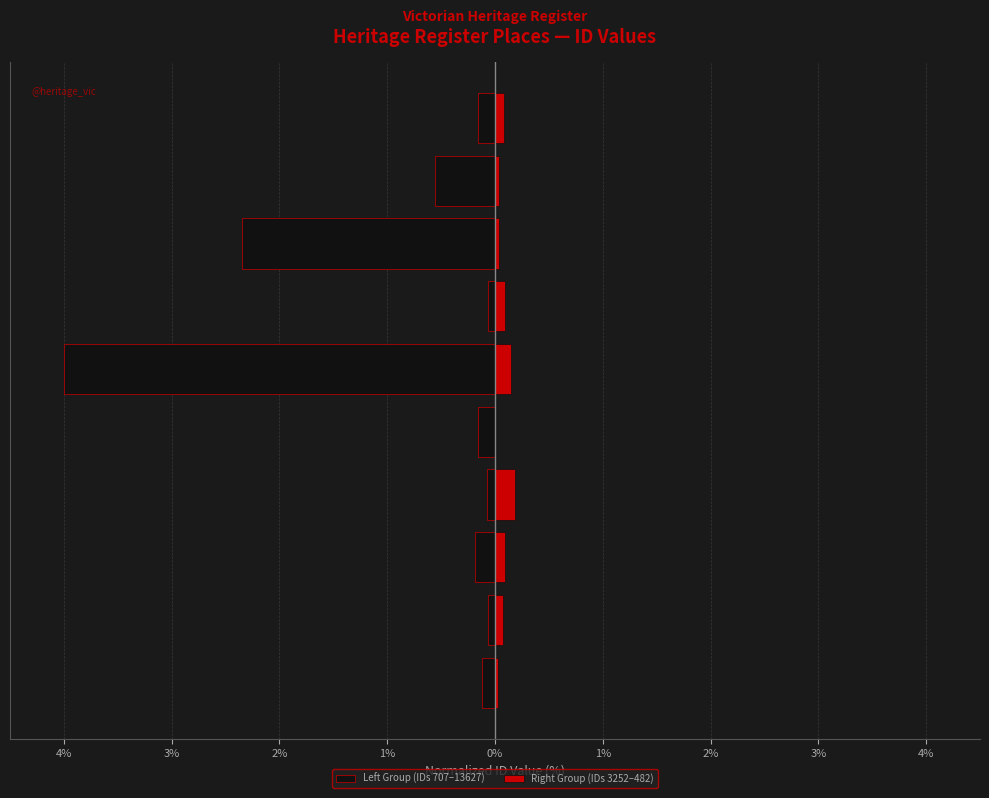

What is the minimum value shown in the chart?

-4.0